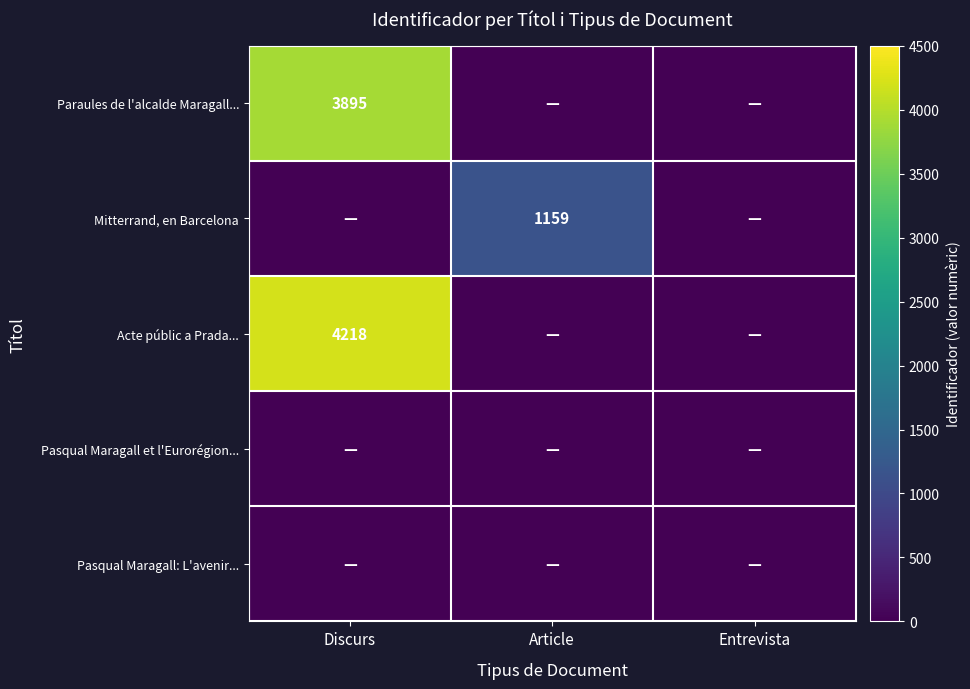

At how many categories does at least one series exceed 3531?

1